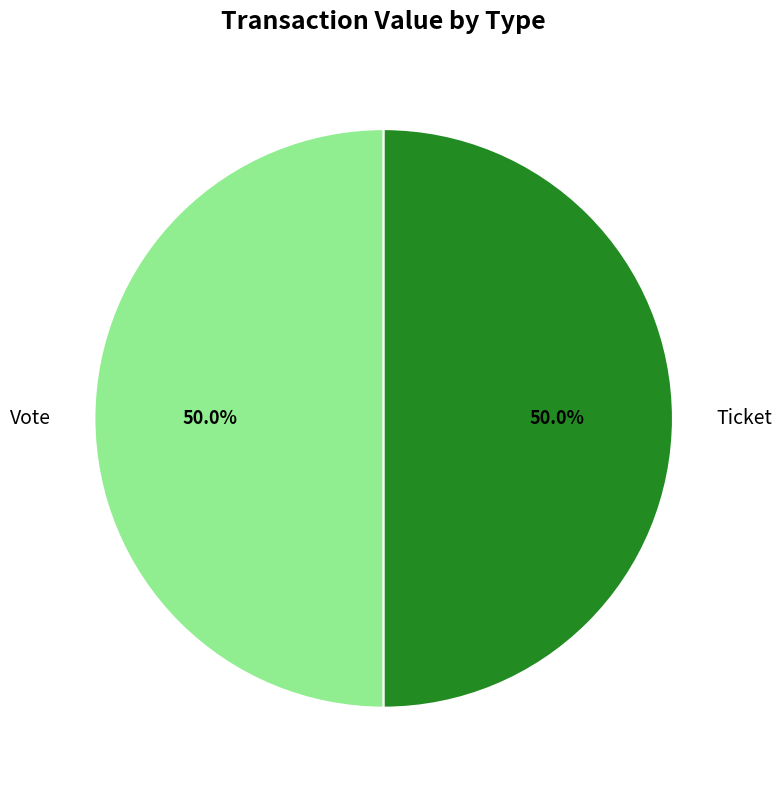

Combined, what portion of the pie is Ticket and Vote?

100.0%